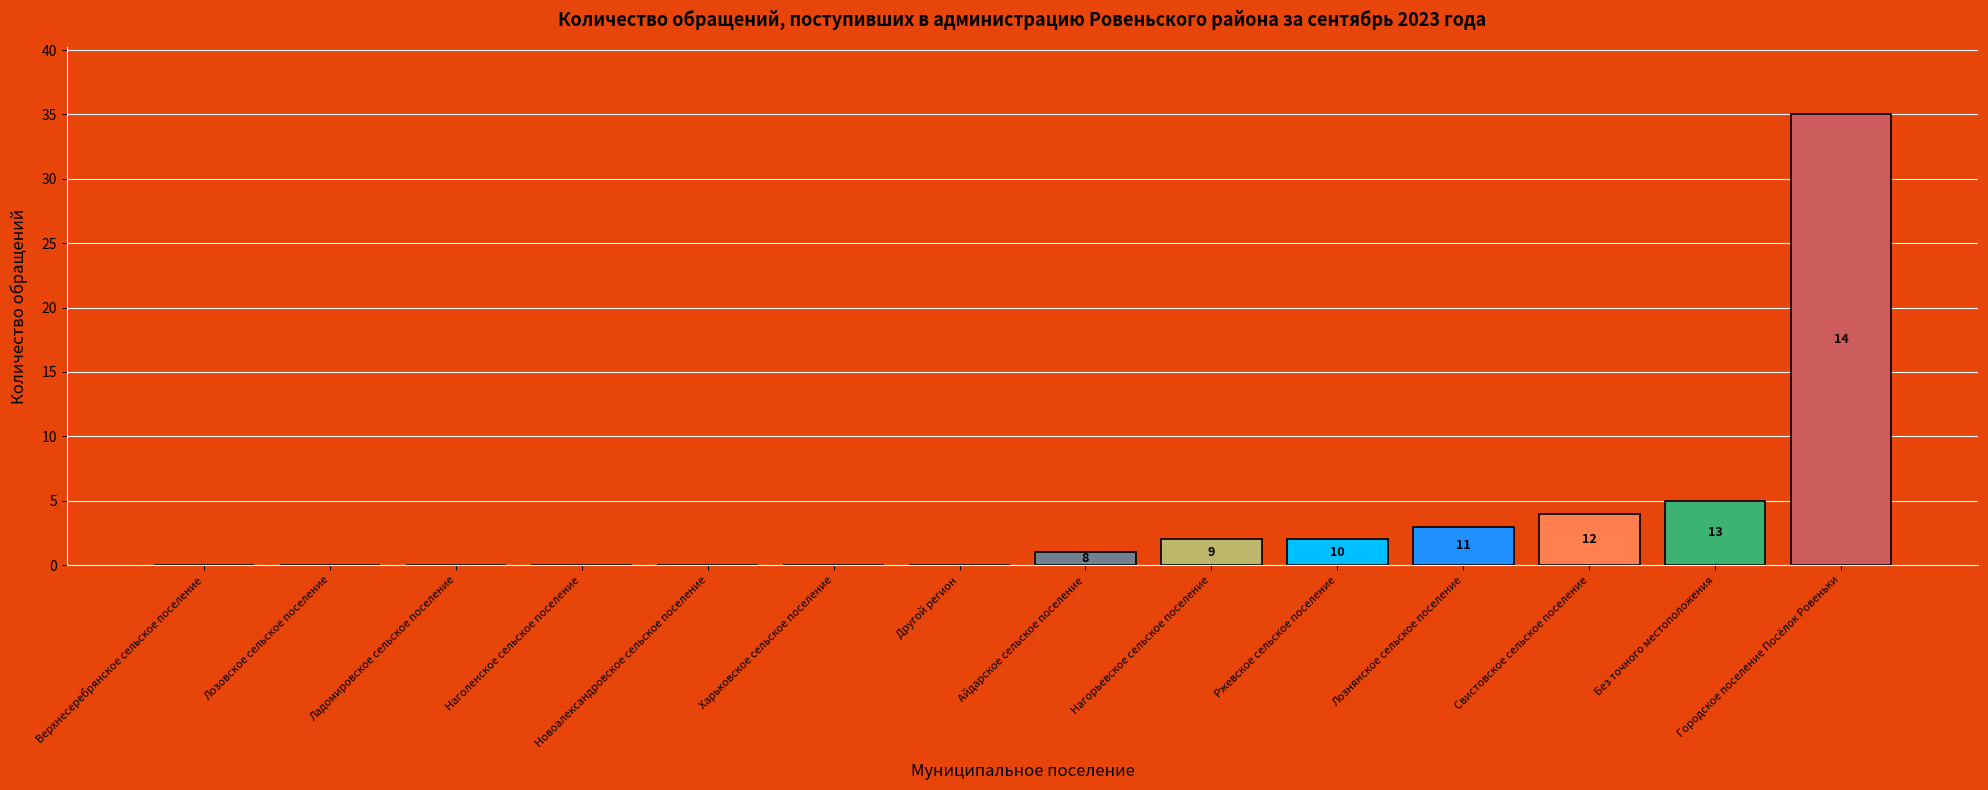

Are the bars horizontal?

No